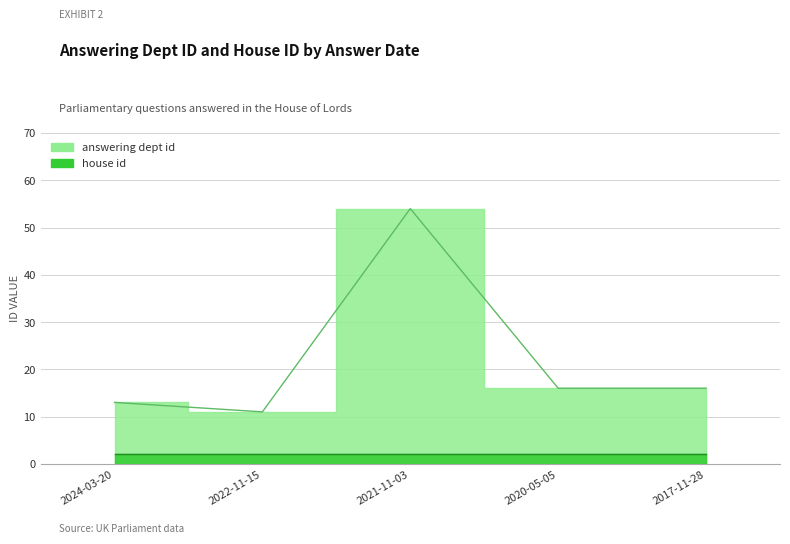

Reading left to right, transcribe all the data shown in this chart.

2024-03-20=13	2022-11-15=11	2021-11-03=54	2020-05-05=16	2017-11-28=16